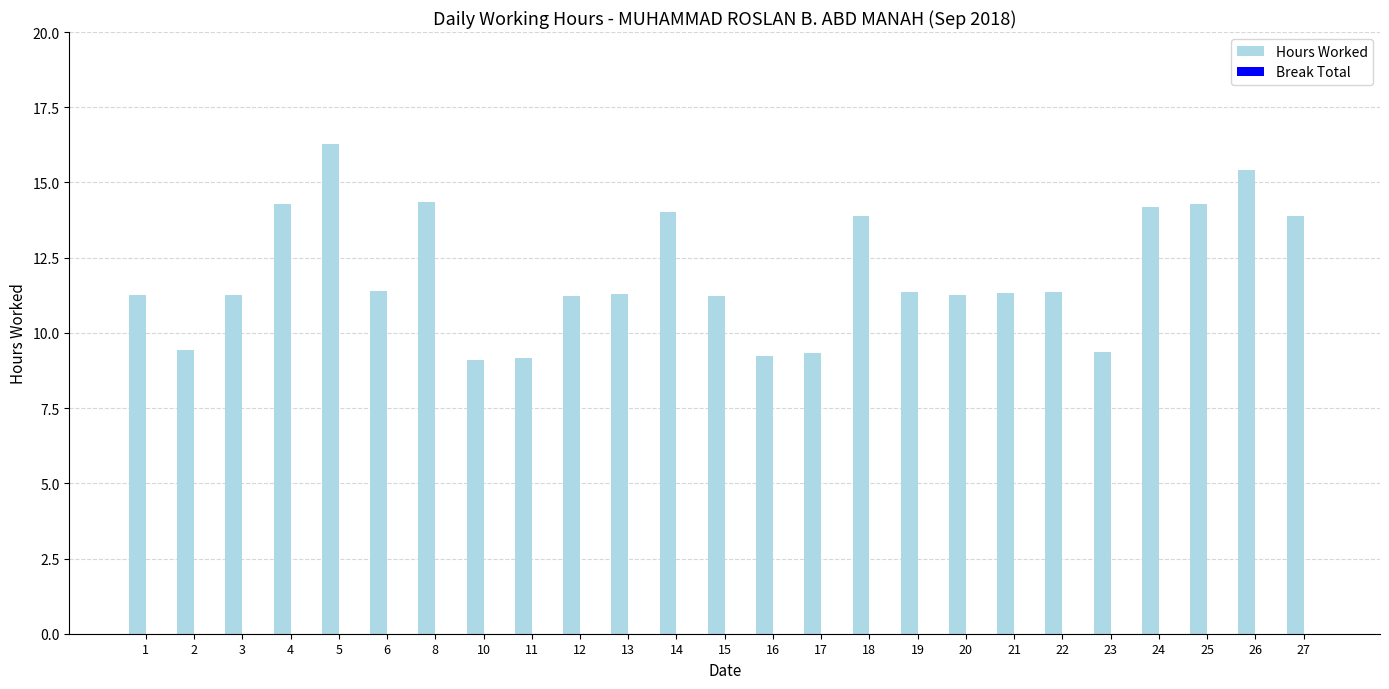

The value at 3 is 11.3. True or false?

True